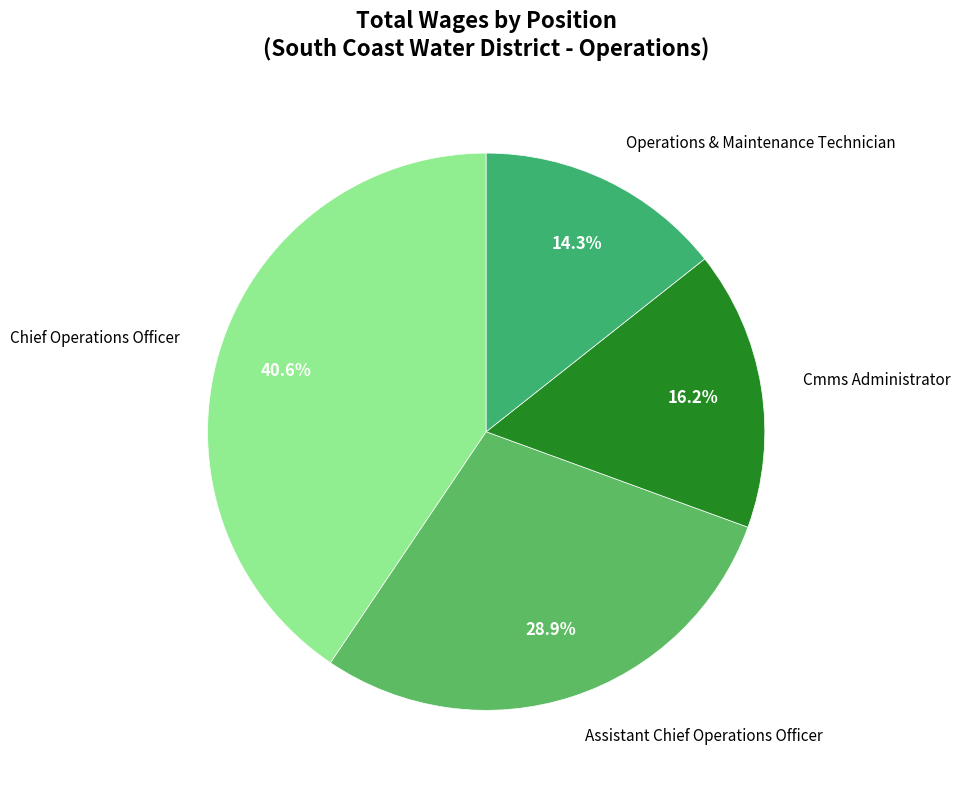

Rank the categories by value from lowest to highest.

Operations & Maintenance Technician, Cmms Administrator, Assistant Chief Operations Officer, Chief Operations Officer